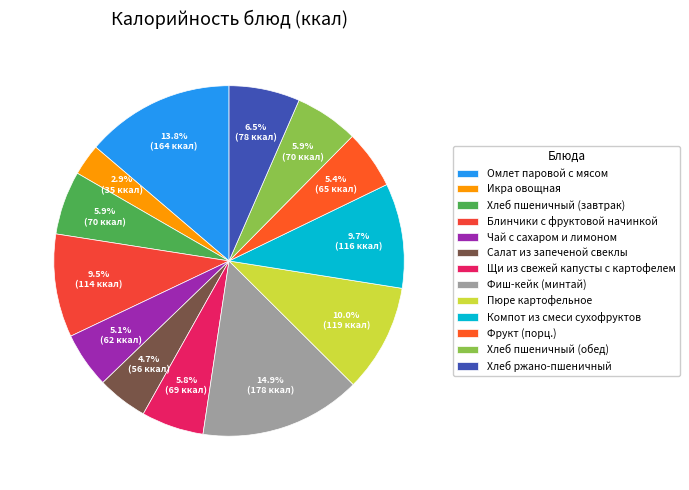

To the nearest percent, what is the average slice percentage?

8%